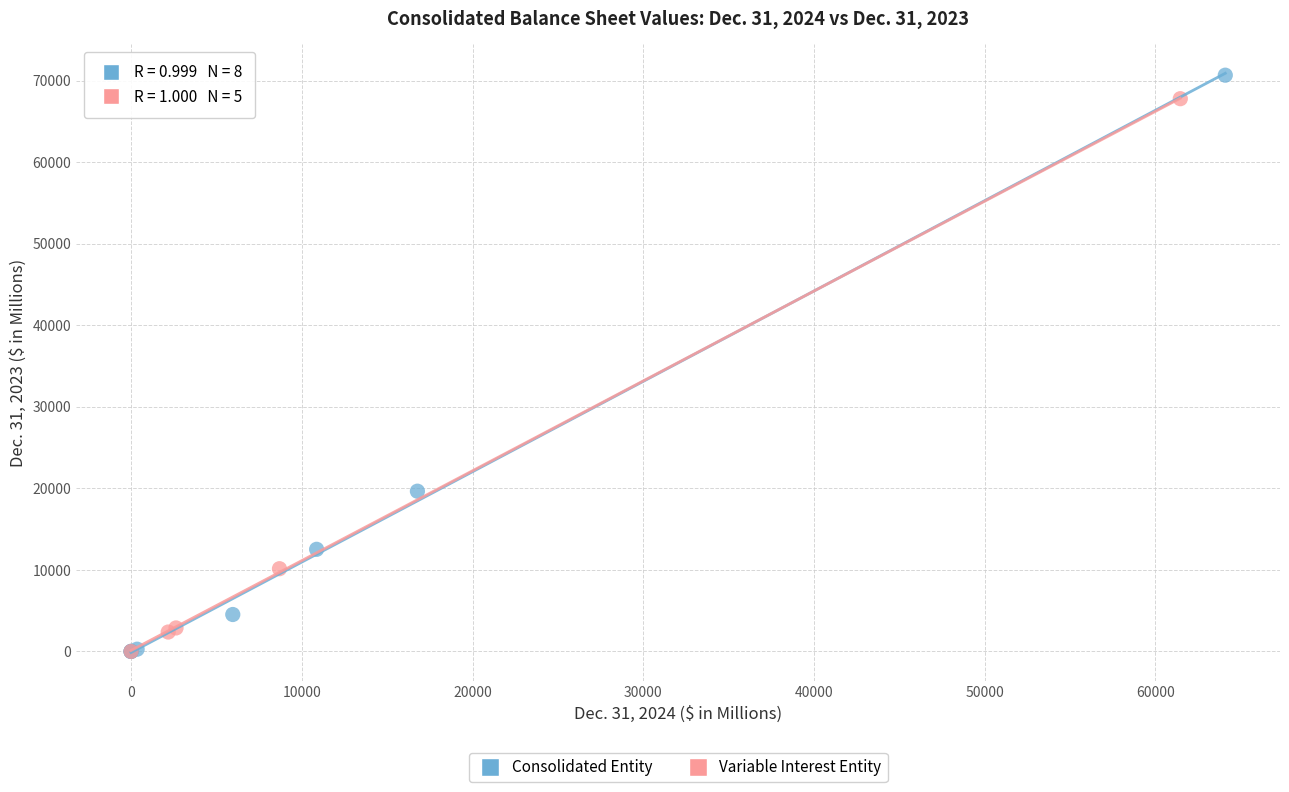

Which series has the widest spread of Y values?

Consolidated Entity